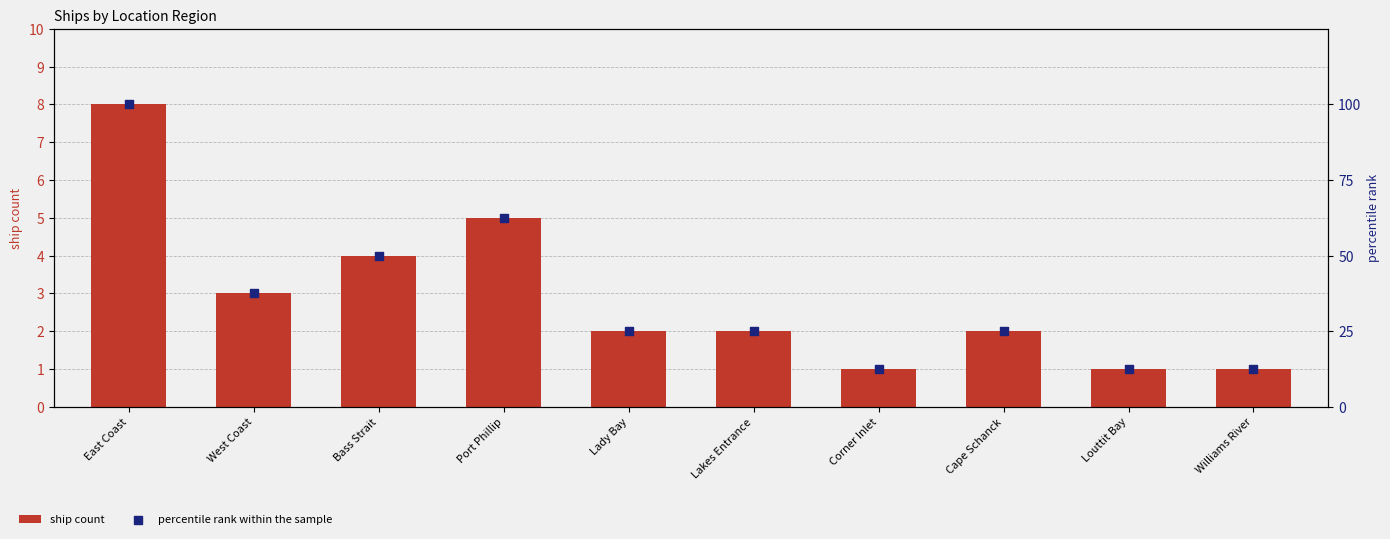

Which series contains the highest Y value?

percentile rank within the sample